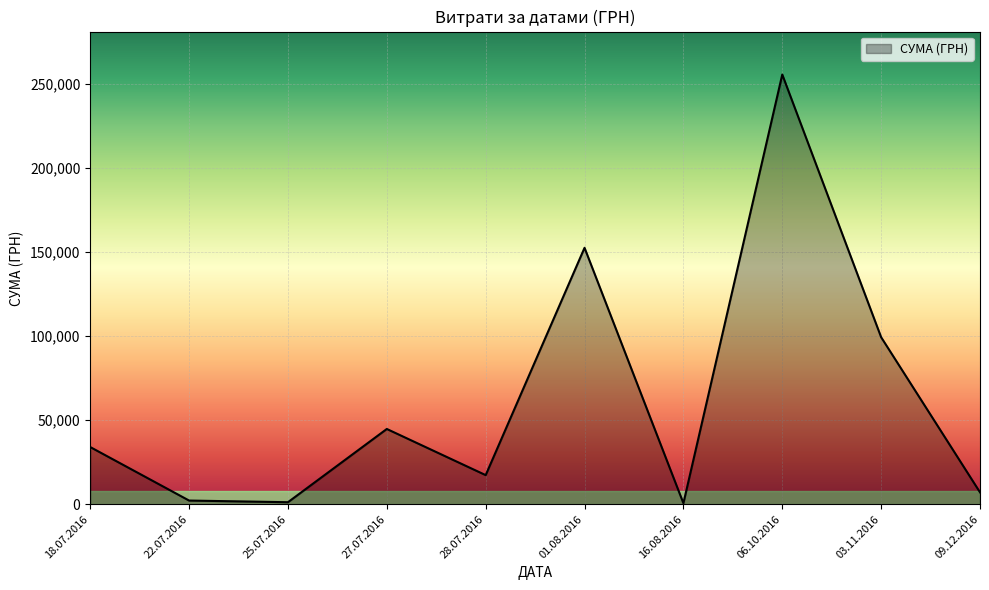

Is it true that the value at 27.07.2016 is 6717.0?

False